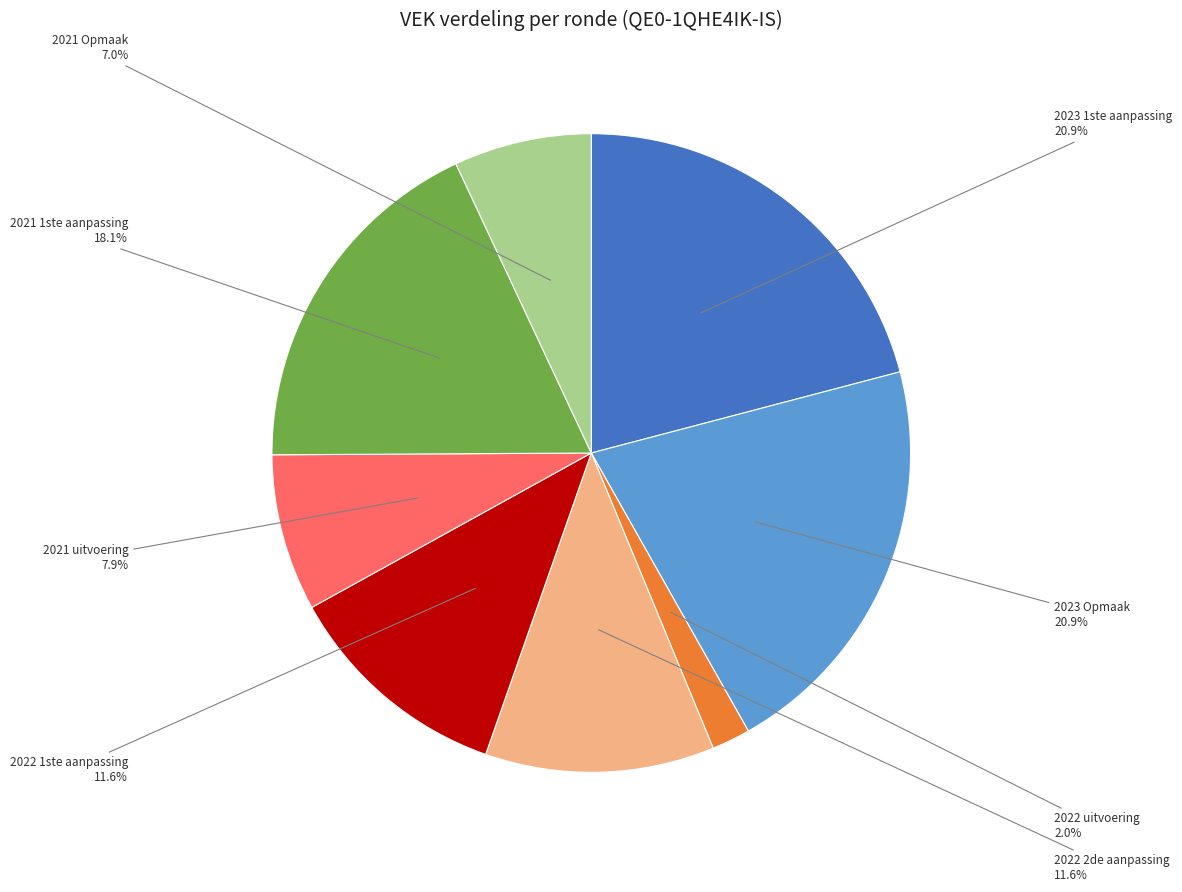

Is 2021 uitvoering the majority of the pie?

No